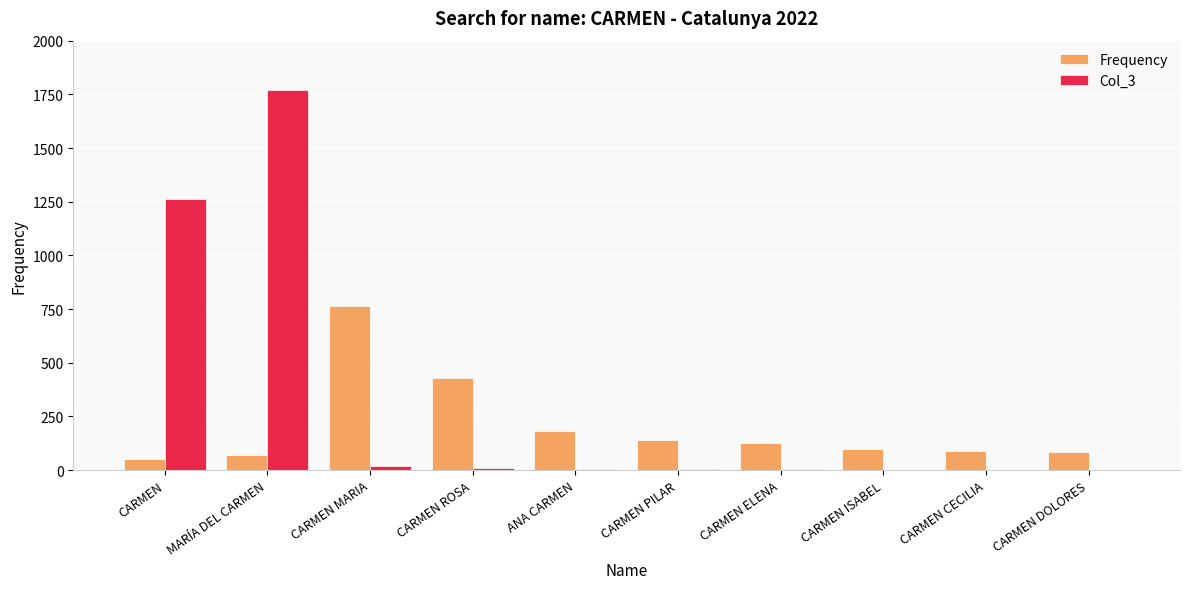

What is the total value across all series at MARÍA DEL CARMEN?

1838.0